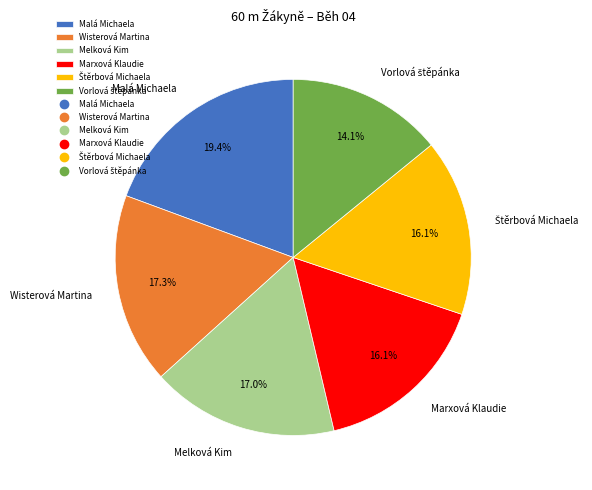

Is there a majority slice in this chart?

No